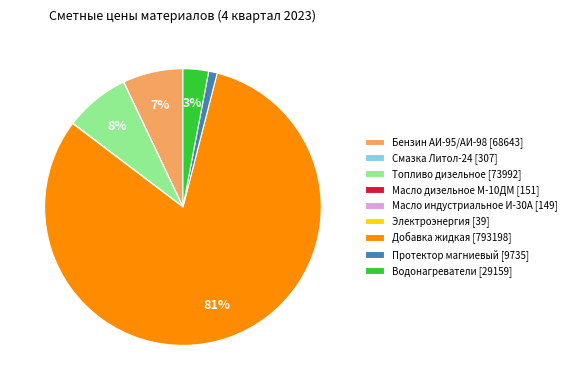

To the nearest percent, what is the difference between the largest and smallest slice percentages?

81%